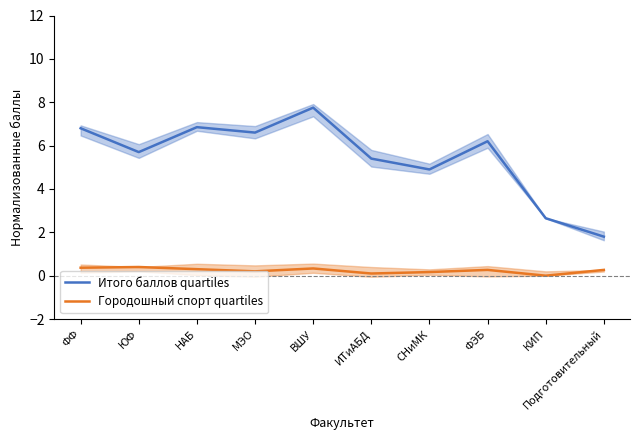

Does the chart have visible grid lines?

No